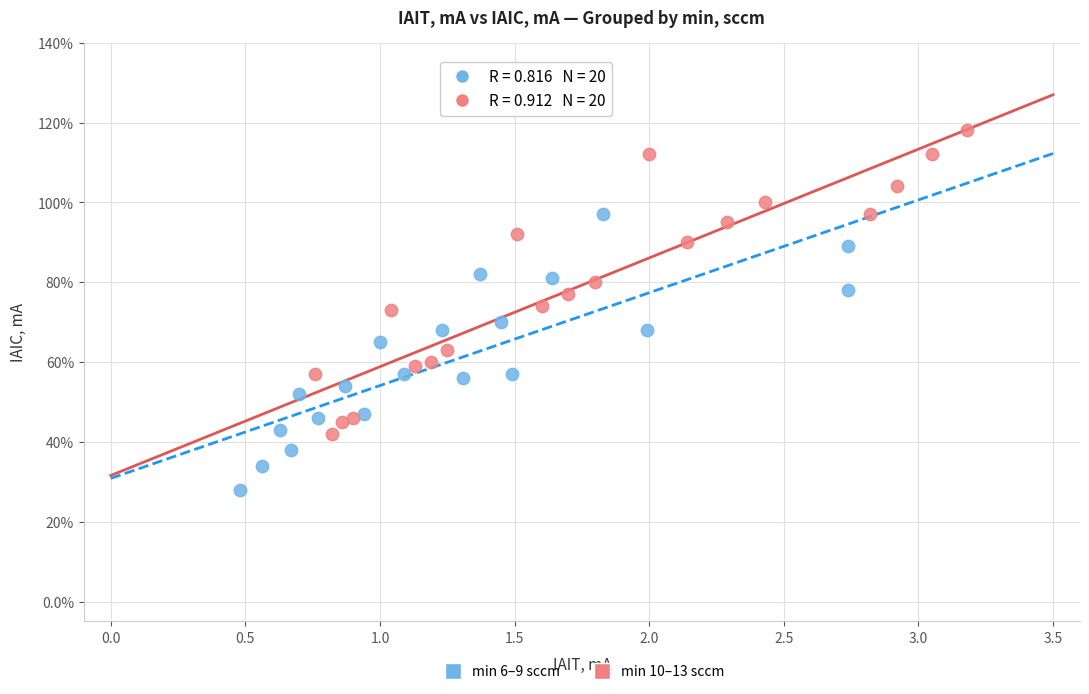

Which series has the widest spread of Y values?

min 10–13 sccm